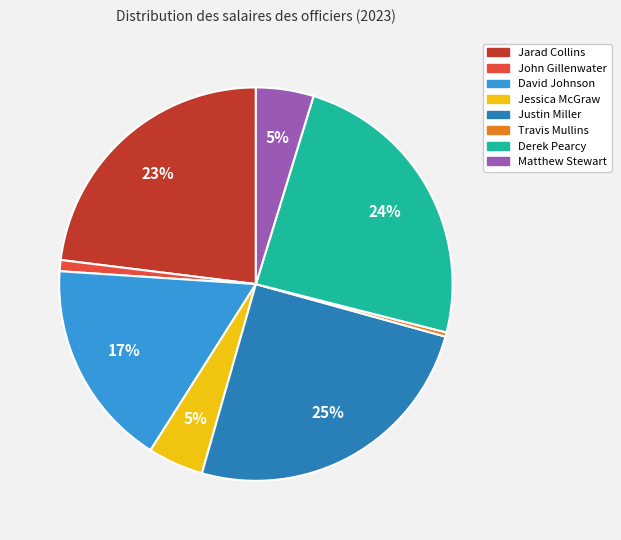

Is there any slice that represents more than half of the pie?

No